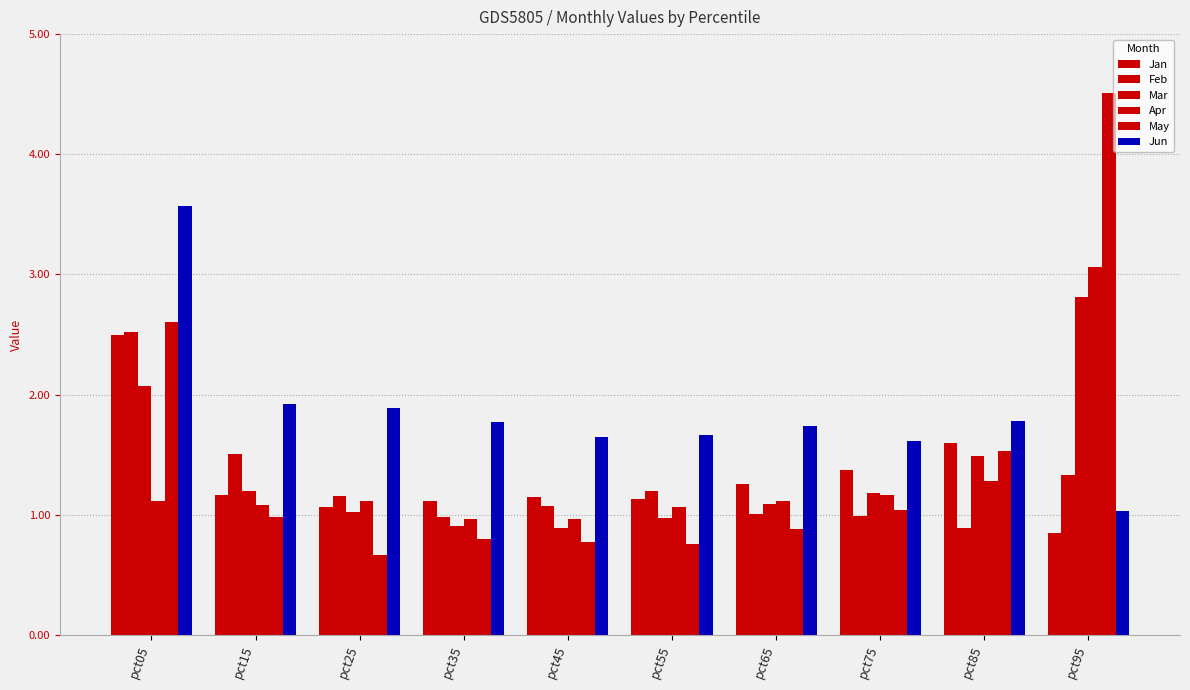

Where is Apr nearest to the value 2?

pct85